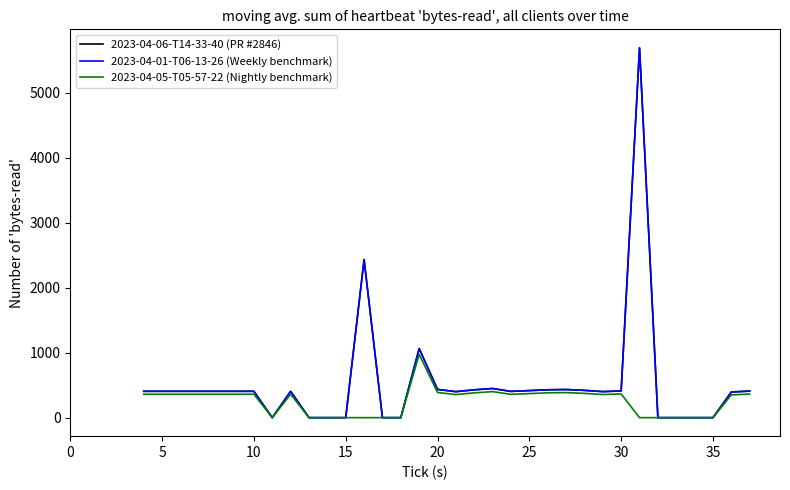

Does the chart display data point markers on the line(s)?

No